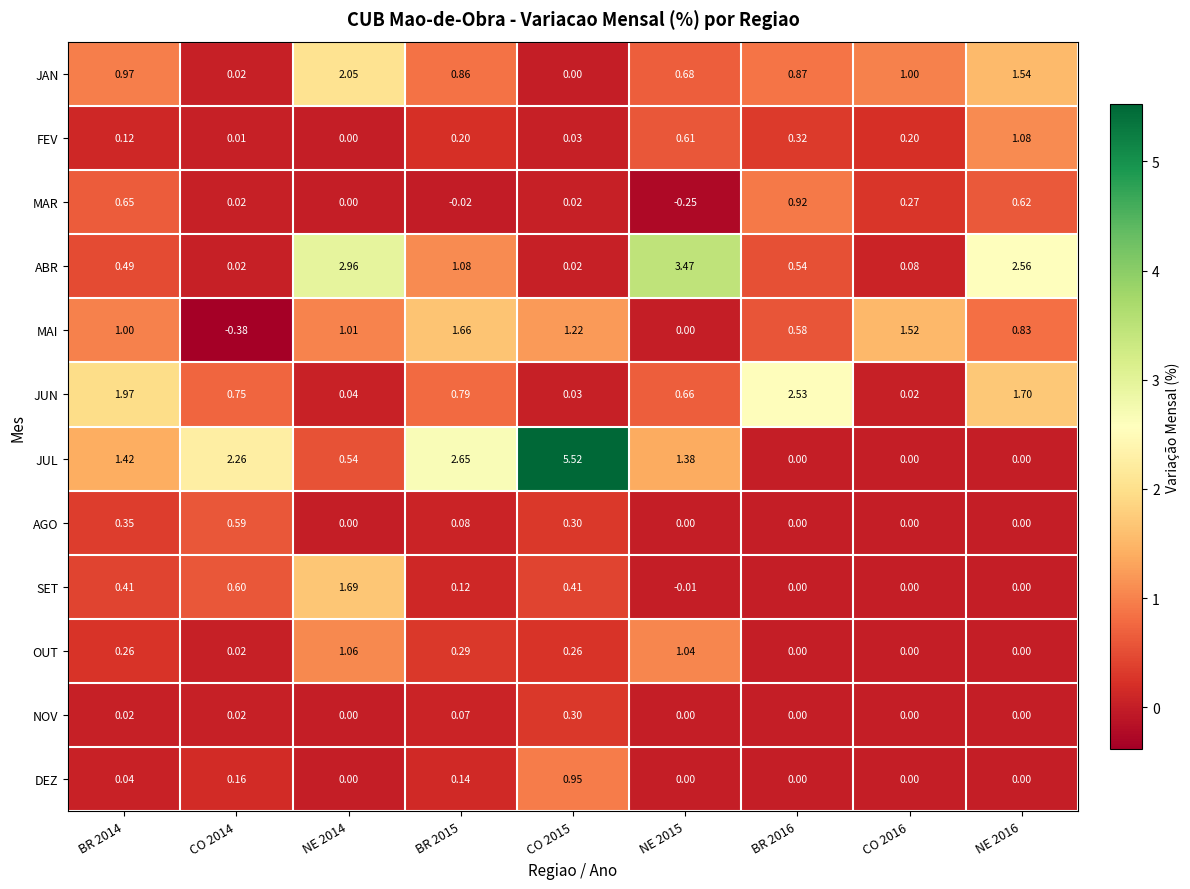

Which series has the largest total across all categories?

JUL